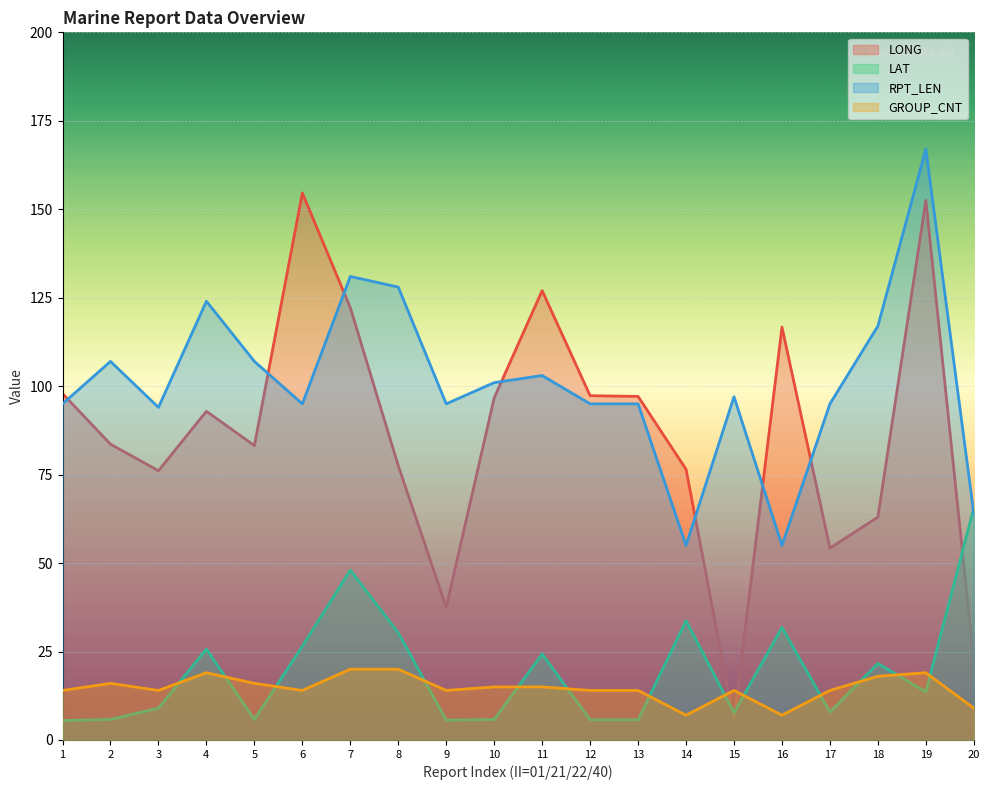

What is the sum of the GROUP_CNT values at 15 and 9?

28.0